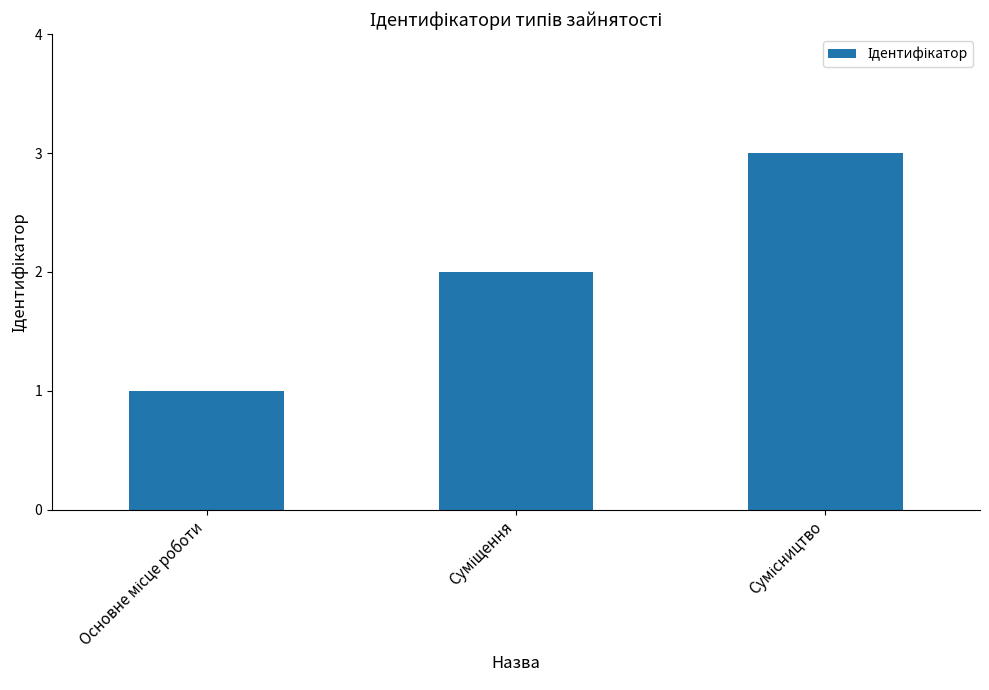

Reading left to right, what are all the values shown in this chart?

1	2	3